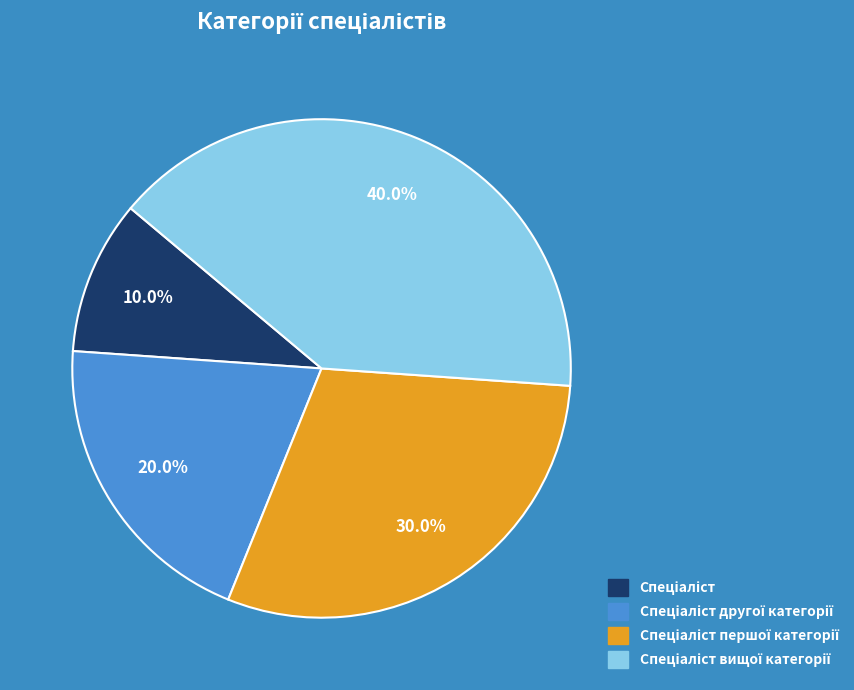

Is there any slice that represents more than half of the pie?

No